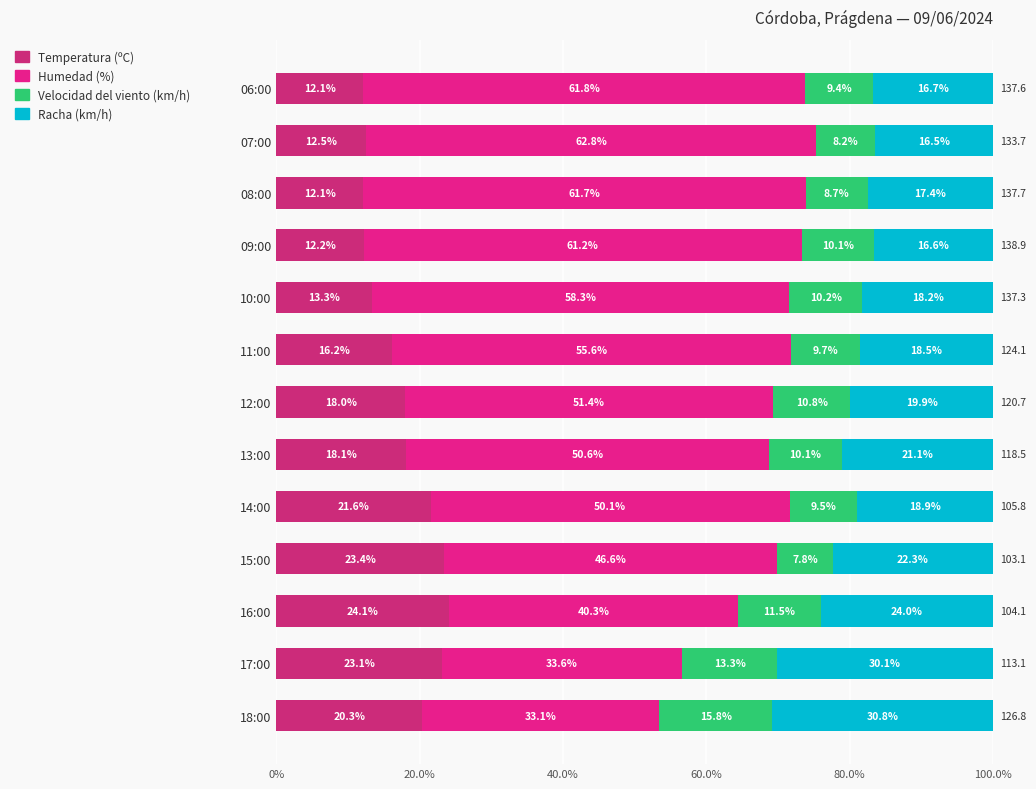

How many distinct data groups are displayed?

4